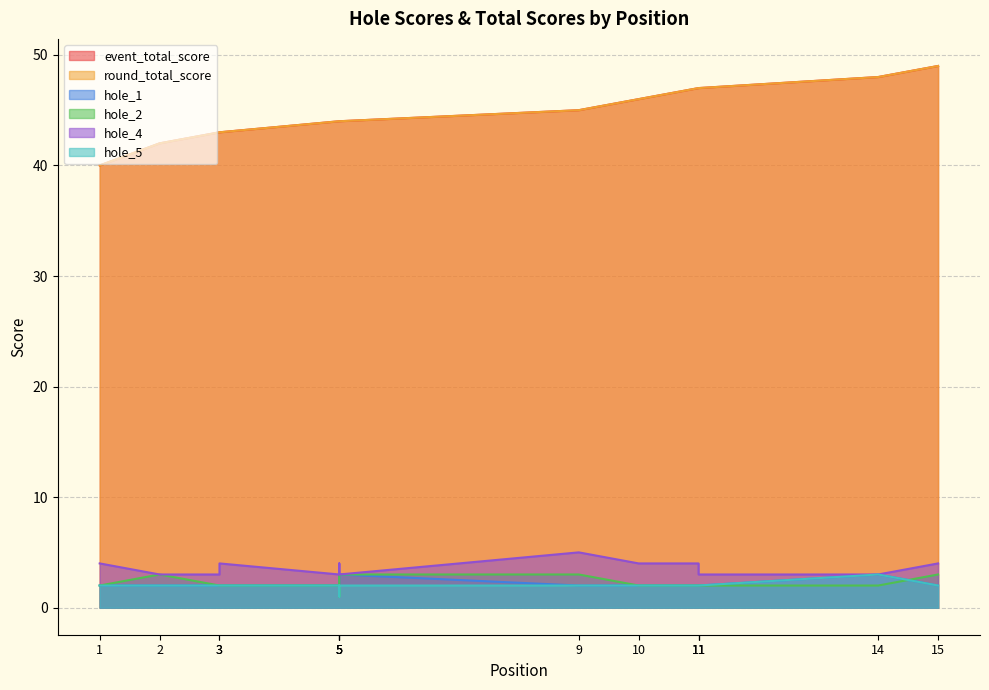

In hole_4, how many points are lower than both neighbors (excluding endpoints)?

1